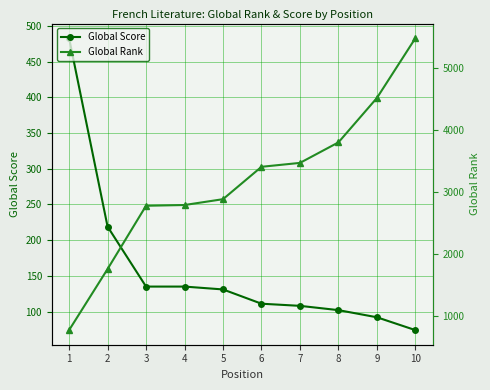

What is the minimum value shown in the chart?

74